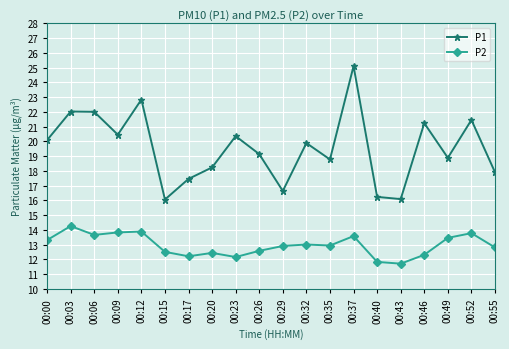

What is the greatest value displayed?

25.1